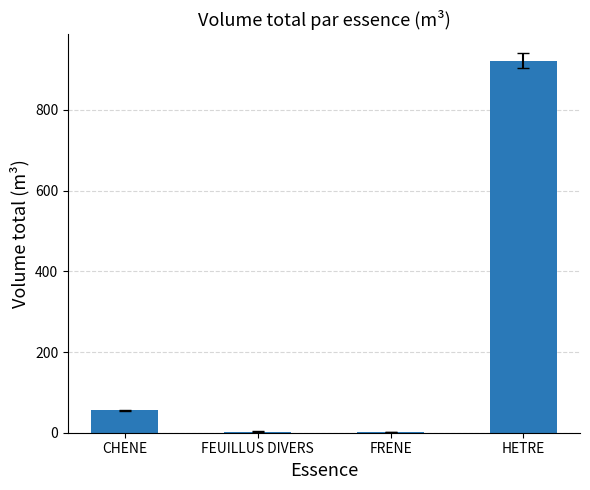

At which category does the chart reach its peak across all series?

HETRE